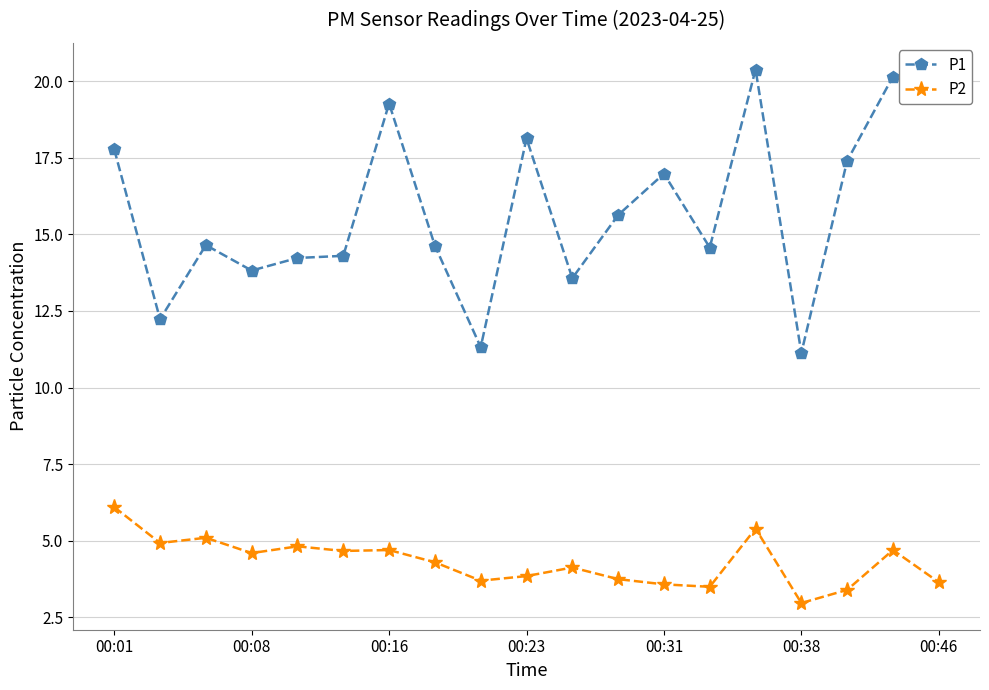

What is the minimum value for P2?

3.0